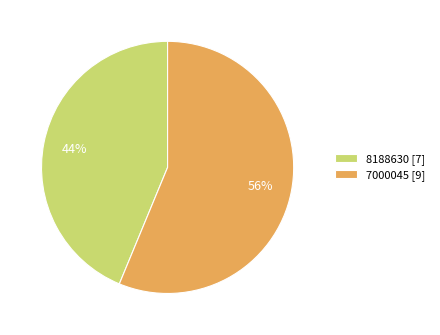

Which slice represents more than half of the pie?

7000045